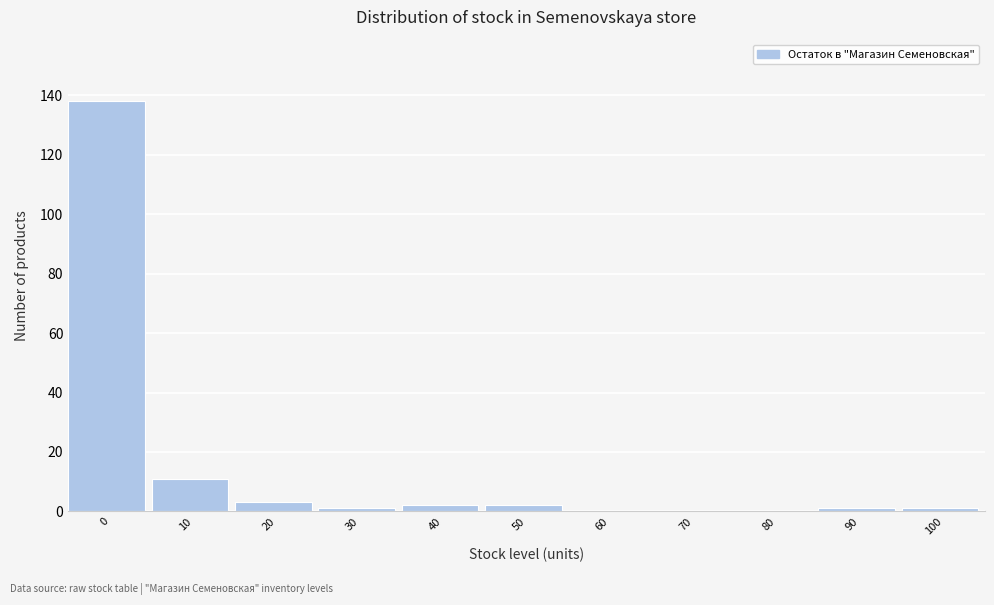

Reading left to right, transcribe all the data shown in this chart.

0=138	10=11	20=3	30=1	40=2	50=2	60=0	70=0	80=0	90=1	100=1